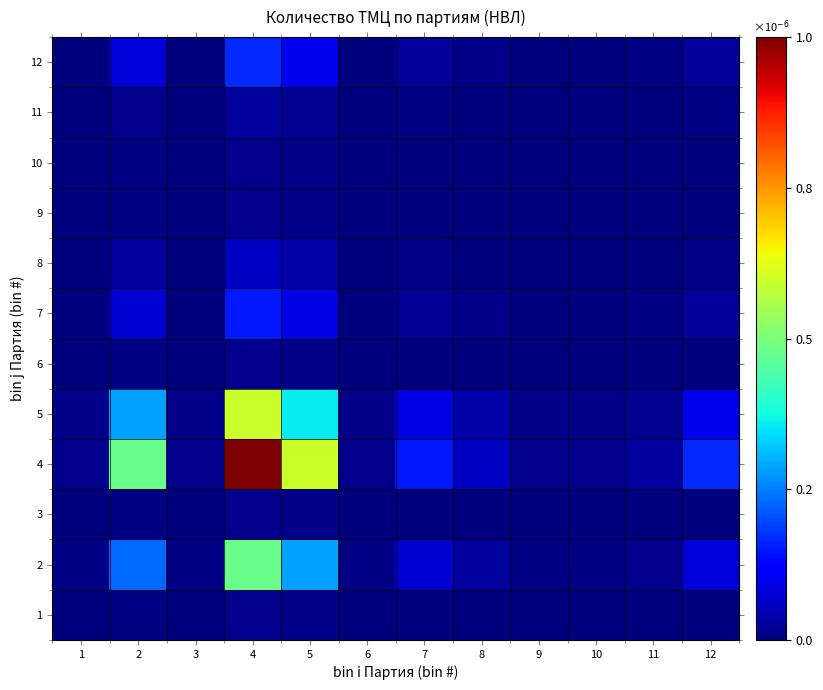

Which category has the lowest value across all series?

1